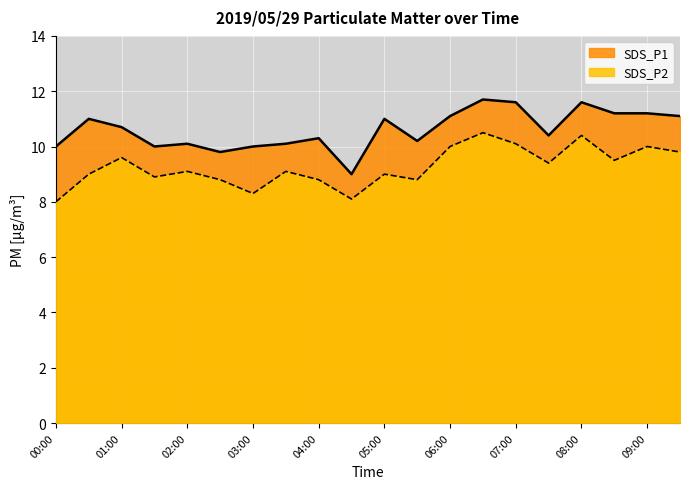

Between 02:00 and 05:30, which series saw the biggest shift?

SDS_P2